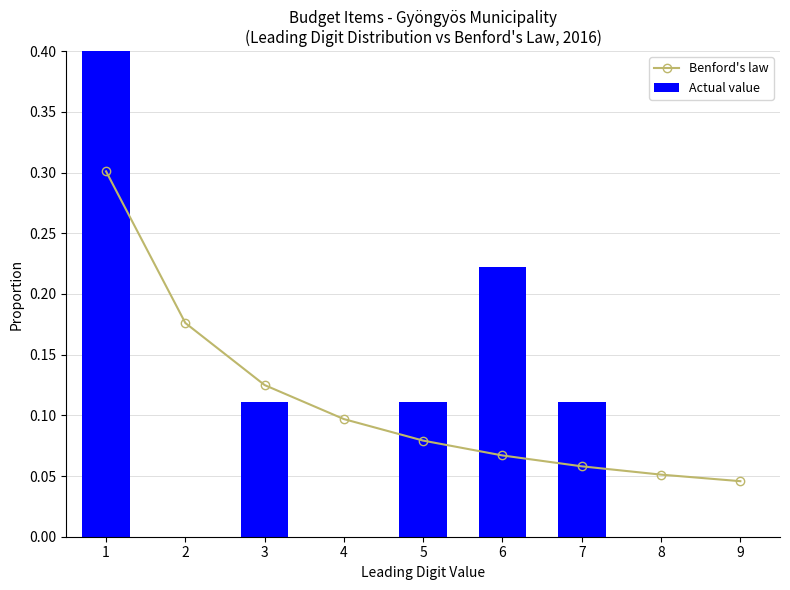

What is the average value of the Actual value series?

0.1